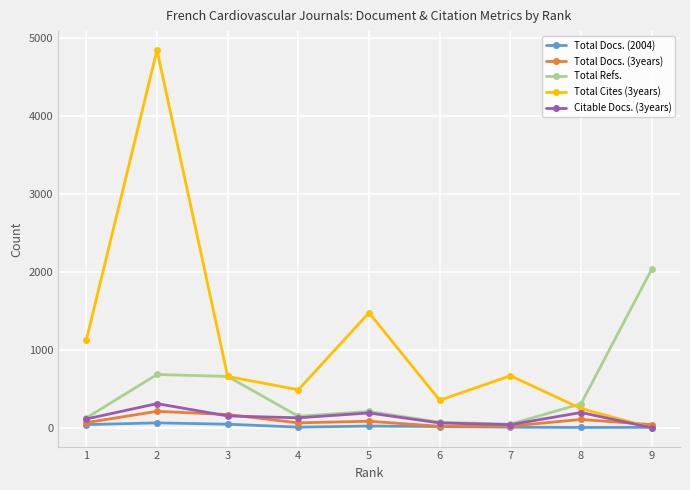

The value of Total Cites (3years) at 4 is 711. True or false?

False